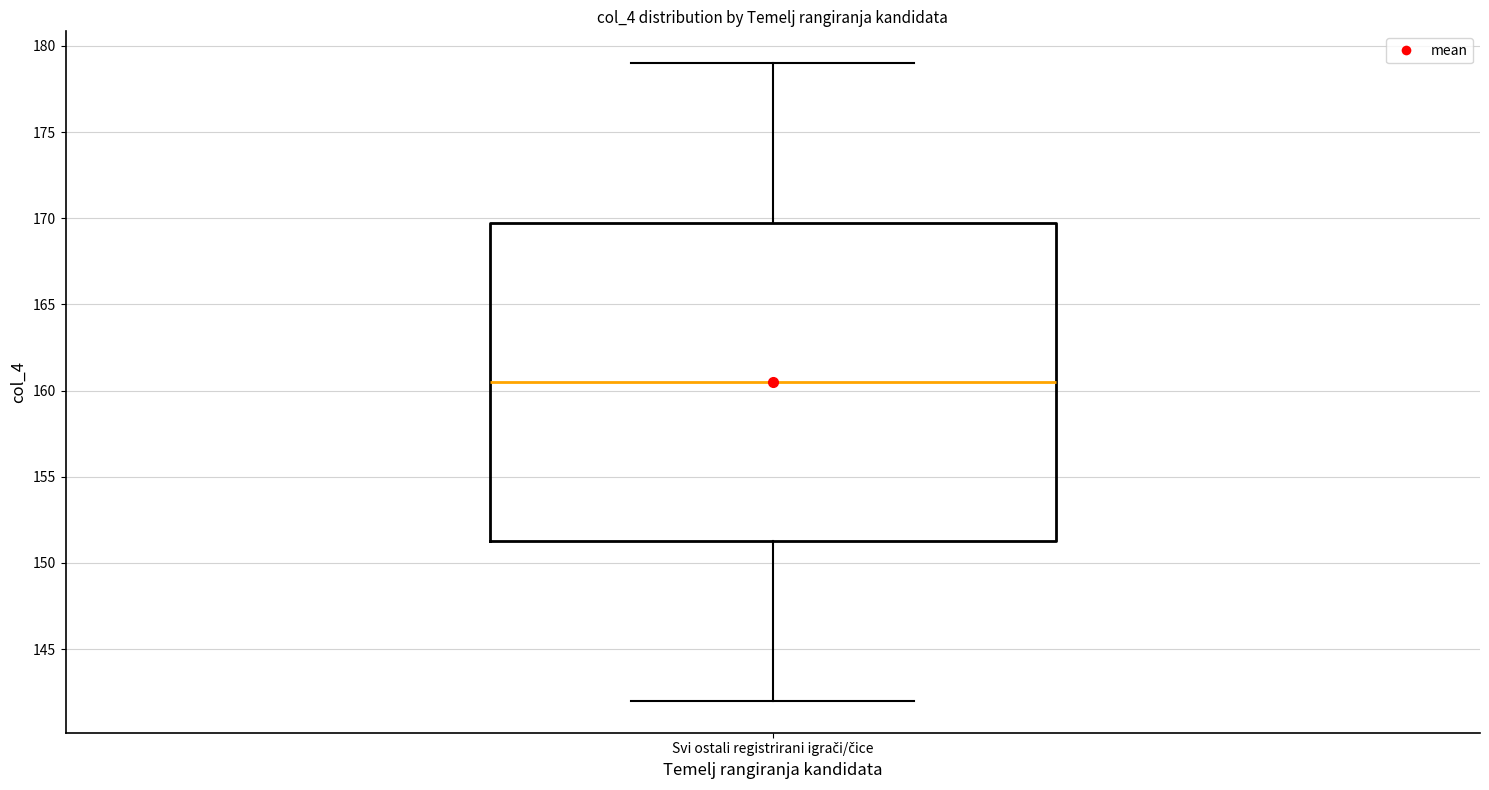

Where is the lower edge of the box for Svi ostali registrirani igrači/čice on the y-axis? The values are not printed on the chart, so give them approximately, as read against the axis.

151.5